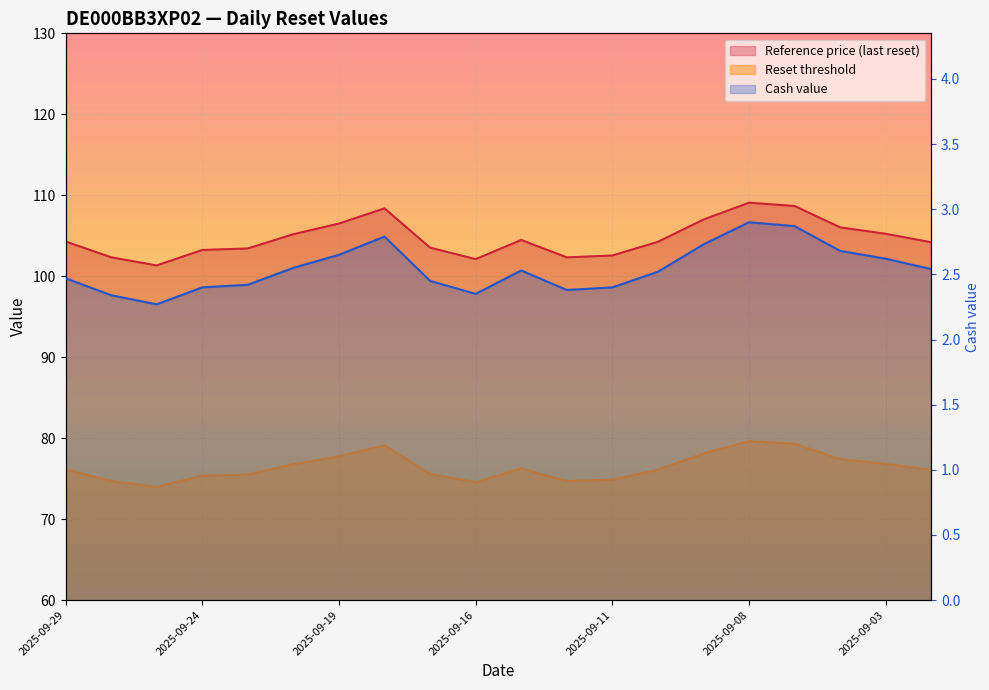

Where is the first local maximum for Reference price (last reset)?

2025-09-18